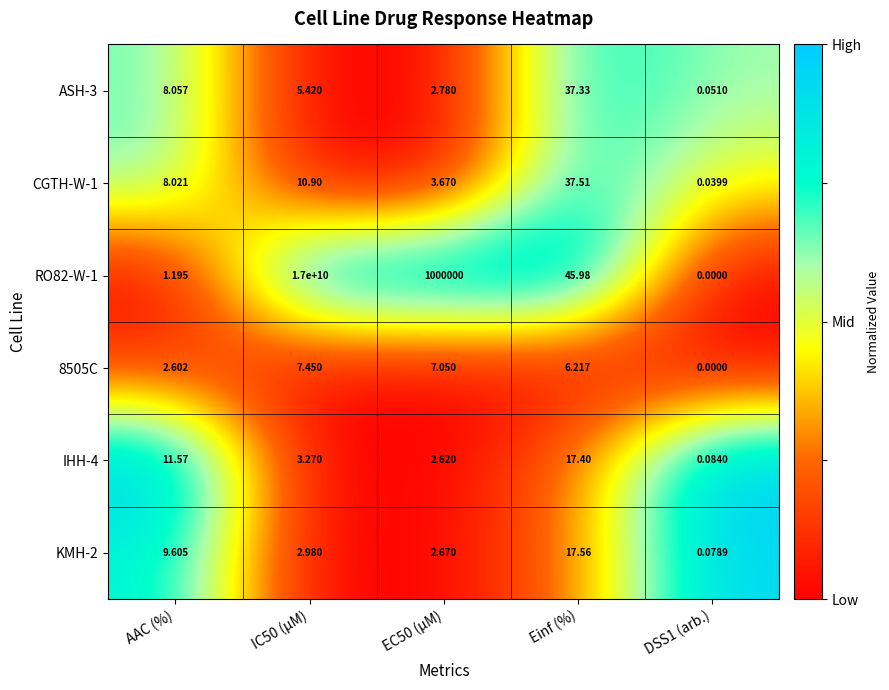

At AAC (%), list the series in order from largest to smallest.

IHH-4, KMH-2, ASH-3, CGTH-W-1, 8505C, RO82-W-1